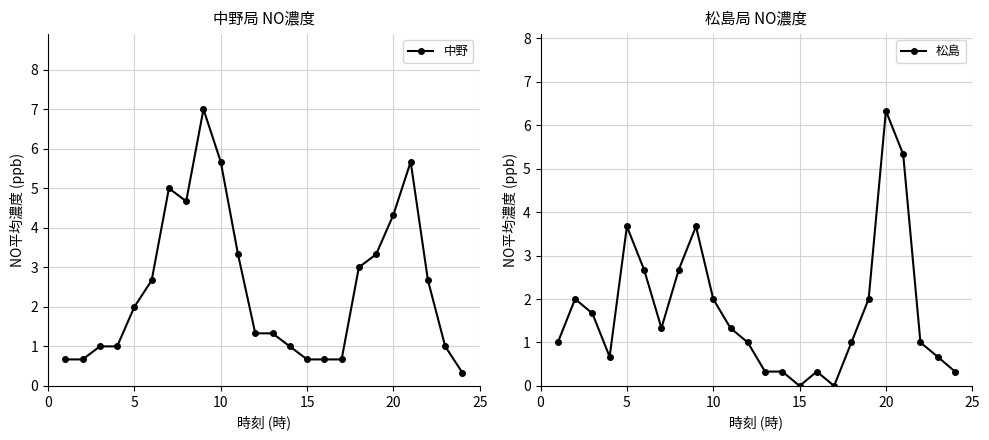

True or false: 中野 has more than 1 points higher than both neighbors.

True